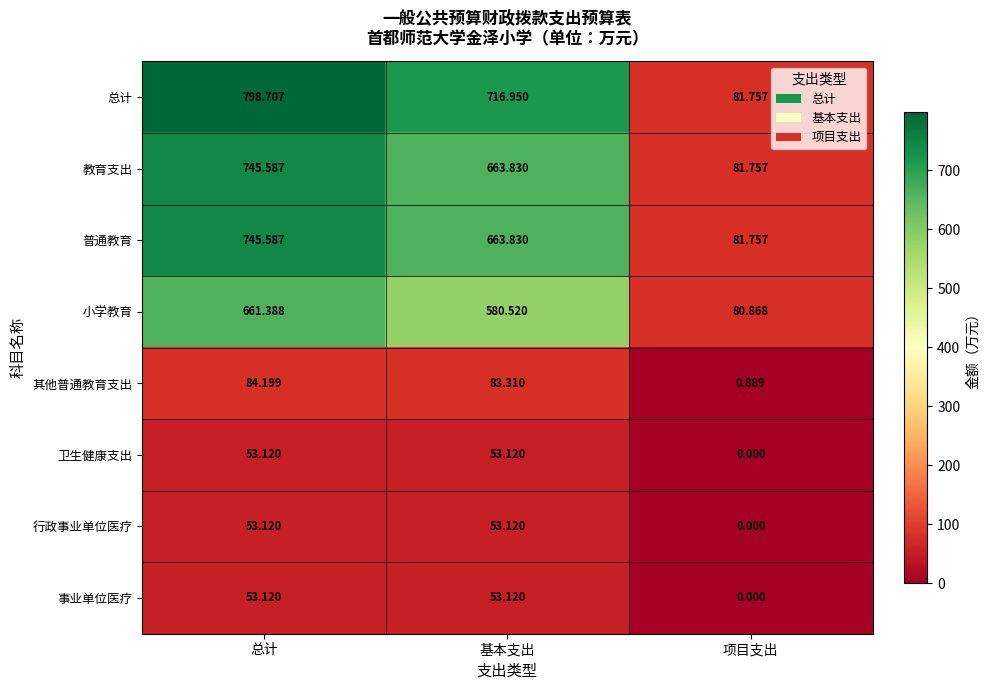

Which series has the largest range (max minus min)?

总计